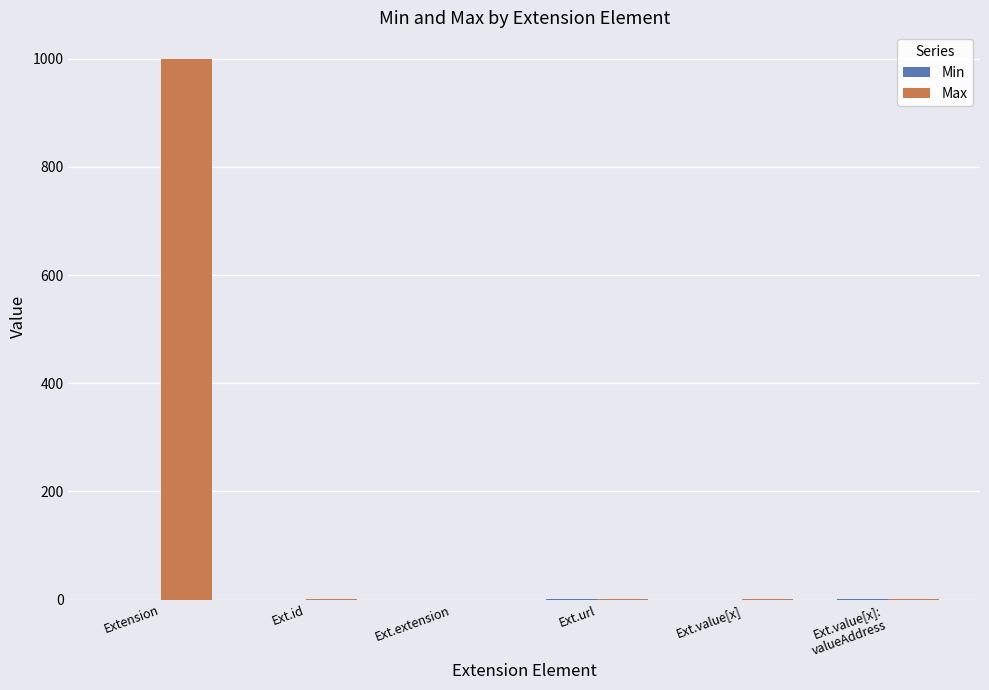

Are the bars grouped side by side (vs. stacked)?

Yes